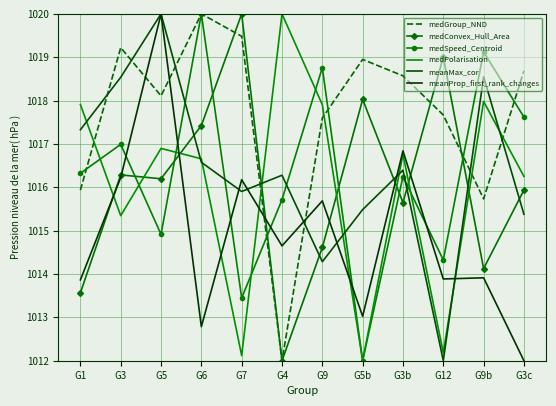

List the series in order of their peak value, lowest first.

medGroup_NND, medConvex_Hull_Area, medSpeed_Centroid, medPolarisation, meanMax_cor, meanProp_first_rank_changes